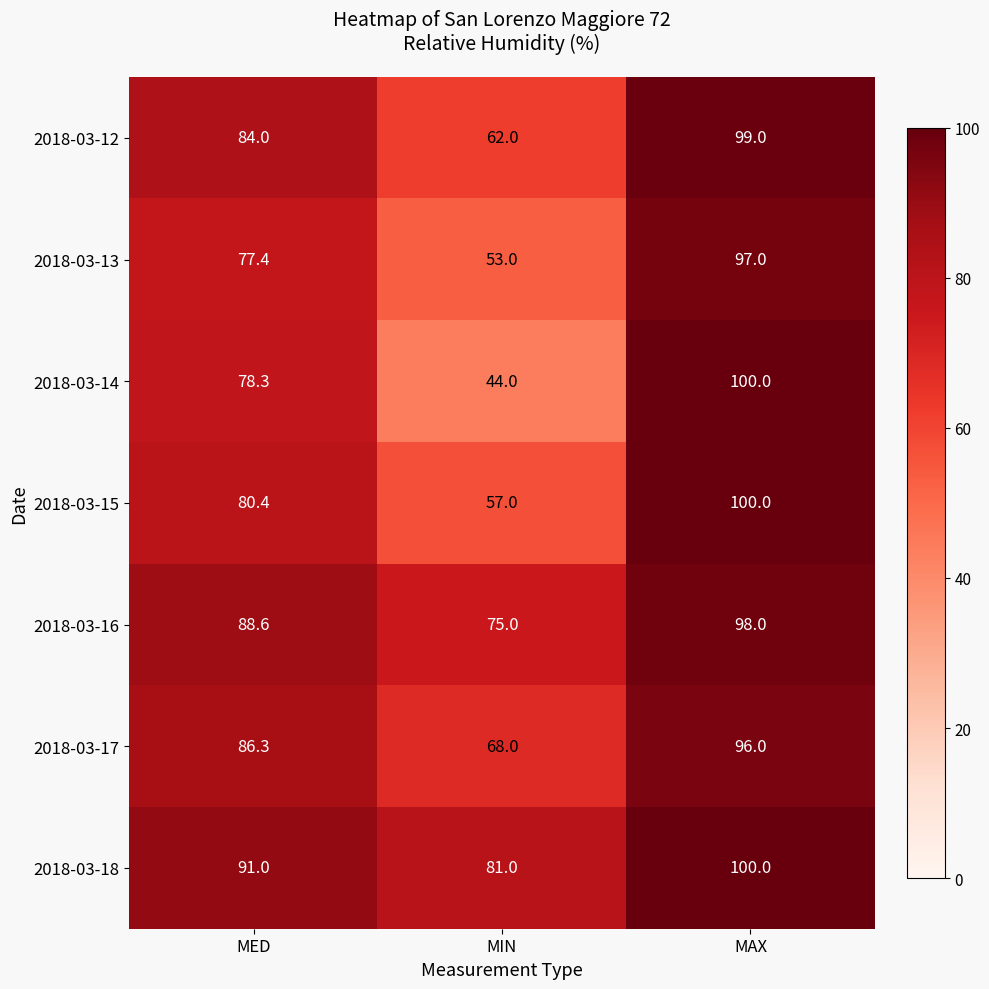

What is the average value of the 2018-03-16 series?

87.2